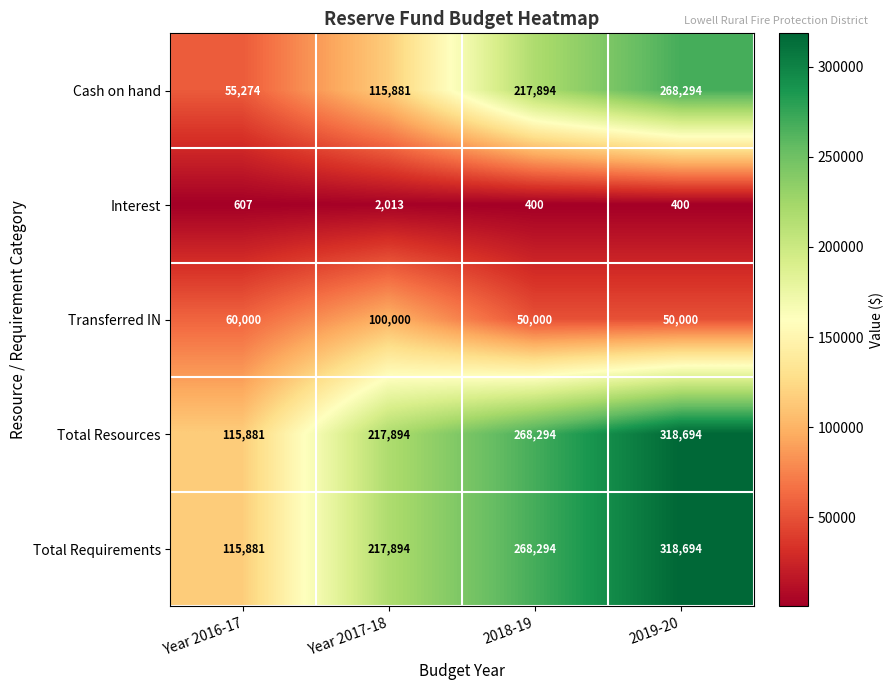

What is the maximum value for Cash on hand?

268294